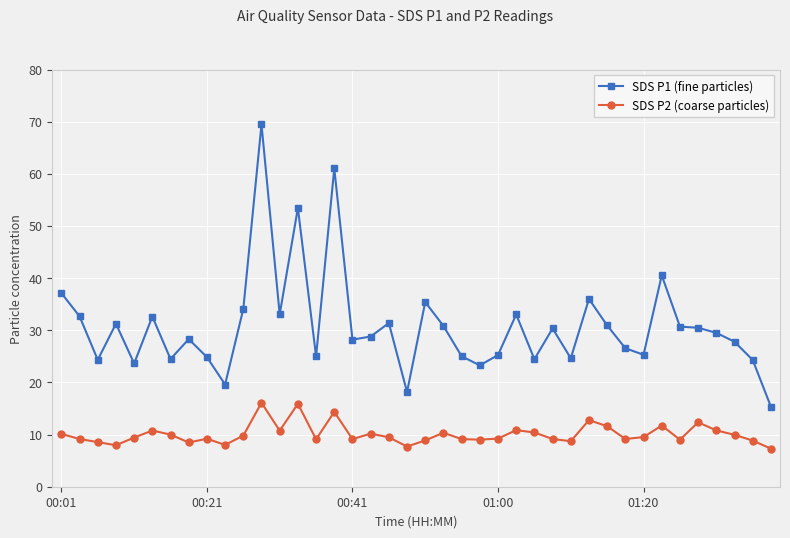

Does the chart have visible grid lines?

Yes